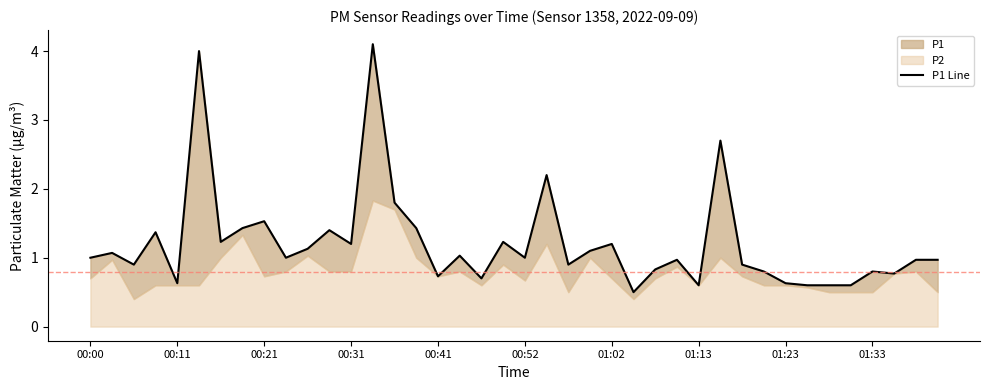

What is the difference between the values at 25 and 17?

0.5